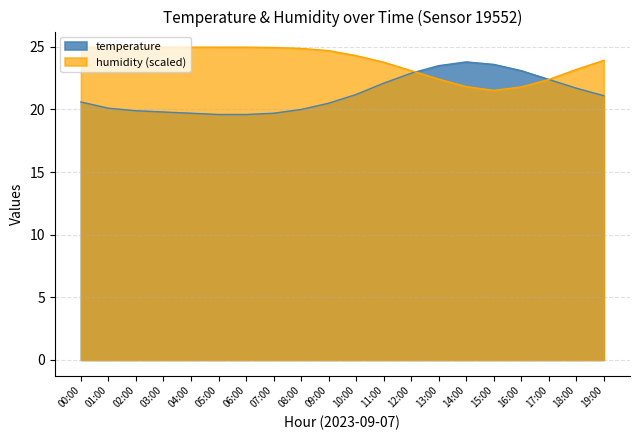

What are all the series names shown in the legend?

temperature, humidity (scaled)